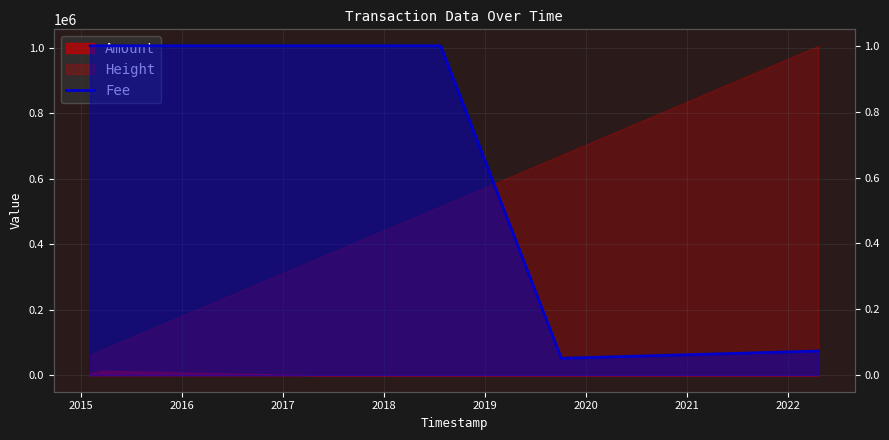

Does the chart display data point markers on the line(s)?

No